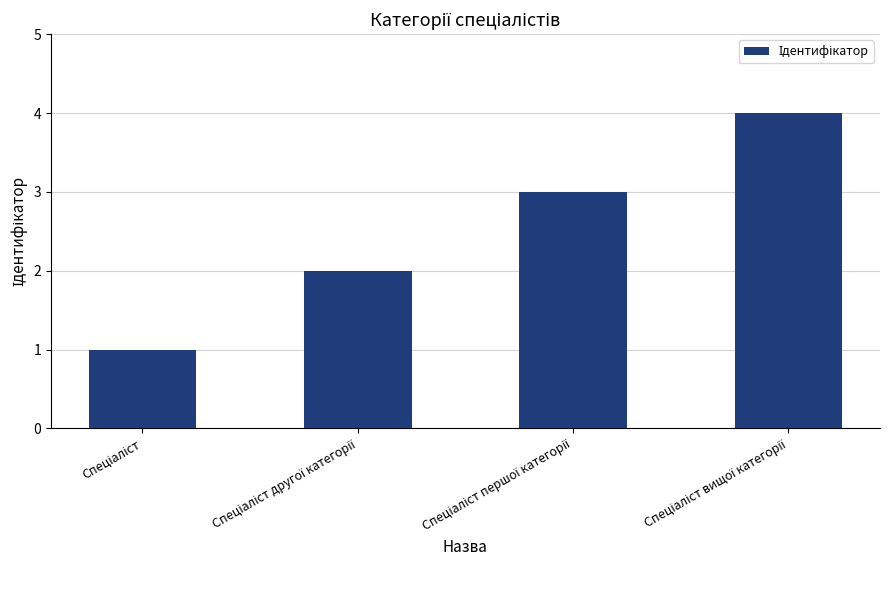

How many bars are there in total?

4